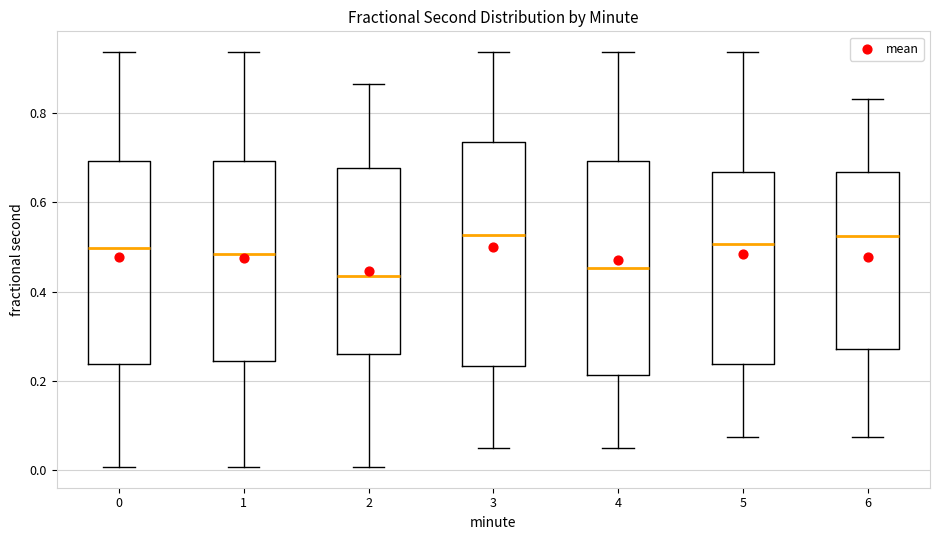

Reading left to right, transcribe this box plot: for each box, give where its median line is, the range the box spans, and where its two whiskers end, as read against the y-axis. The values are not printed on the chart, so give them approximately, as read against the axis.

0: median 0.50, box 0.24 to 0.70, whiskers 0.00 to 0.94
1: median 0.48, box 0.24 to 0.70, whiskers 0.00 to 0.94
2: median 0.44, box 0.26 to 0.68, whiskers 0.00 to 0.86
3: median 0.52, box 0.24 to 0.74, whiskers 0.04 to 0.94
4: median 0.46, box 0.22 to 0.70, whiskers 0.04 to 0.94
5: median 0.50, box 0.24 to 0.66, whiskers 0.08 to 0.94
6: median 0.52, box 0.28 to 0.66, whiskers 0.08 to 0.84